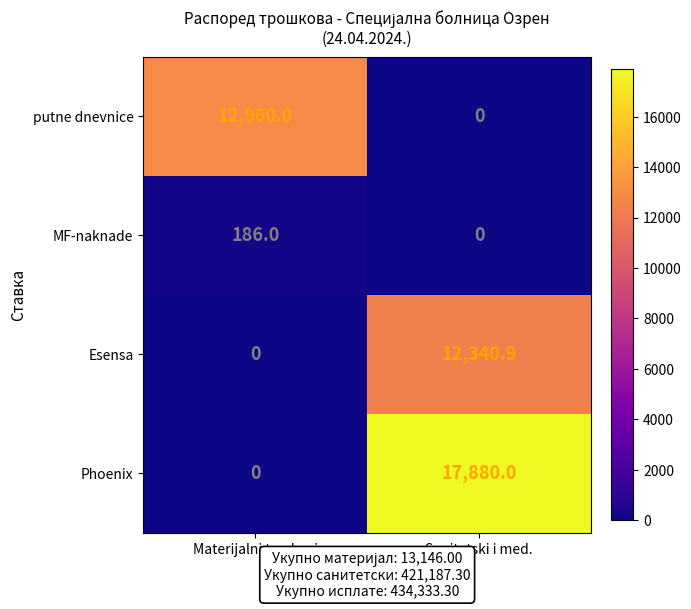

The putne dnevnice series shows 12960.0 at Materijalni troskovi. True or false?

True